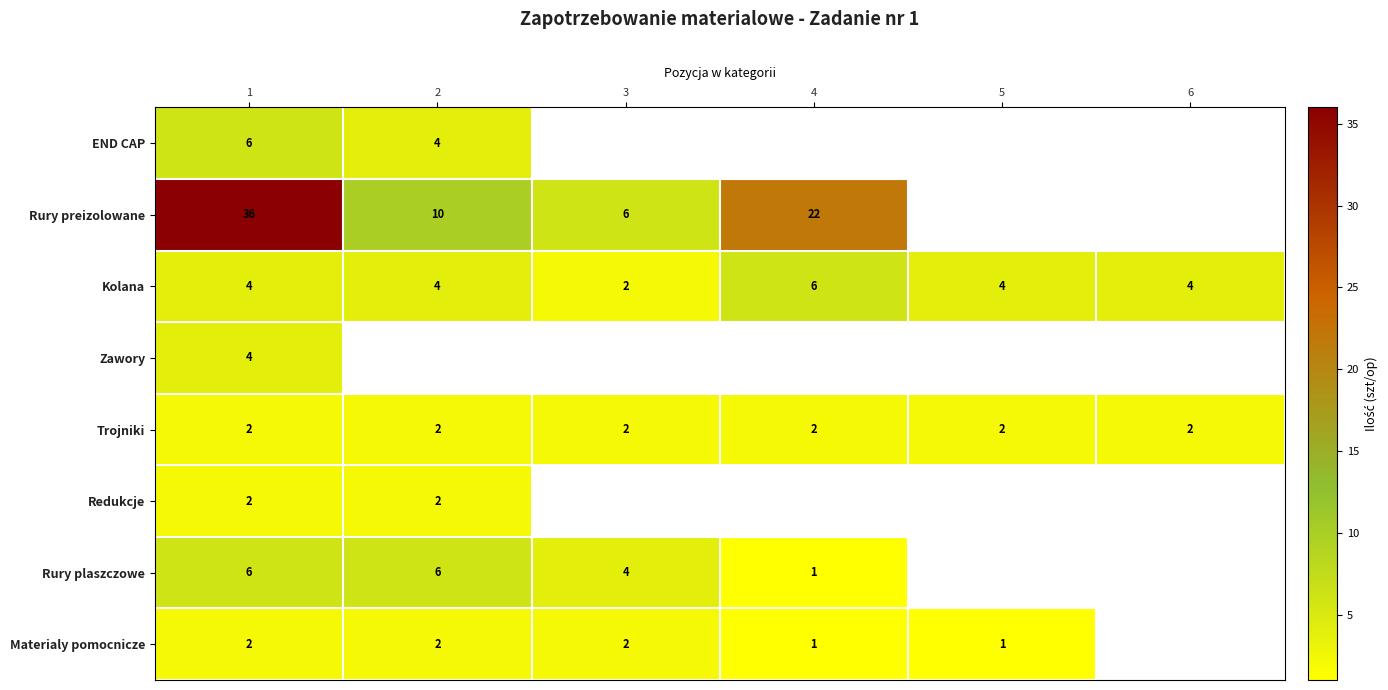

What is the sum of the Kolana values at 6 and 1?

8